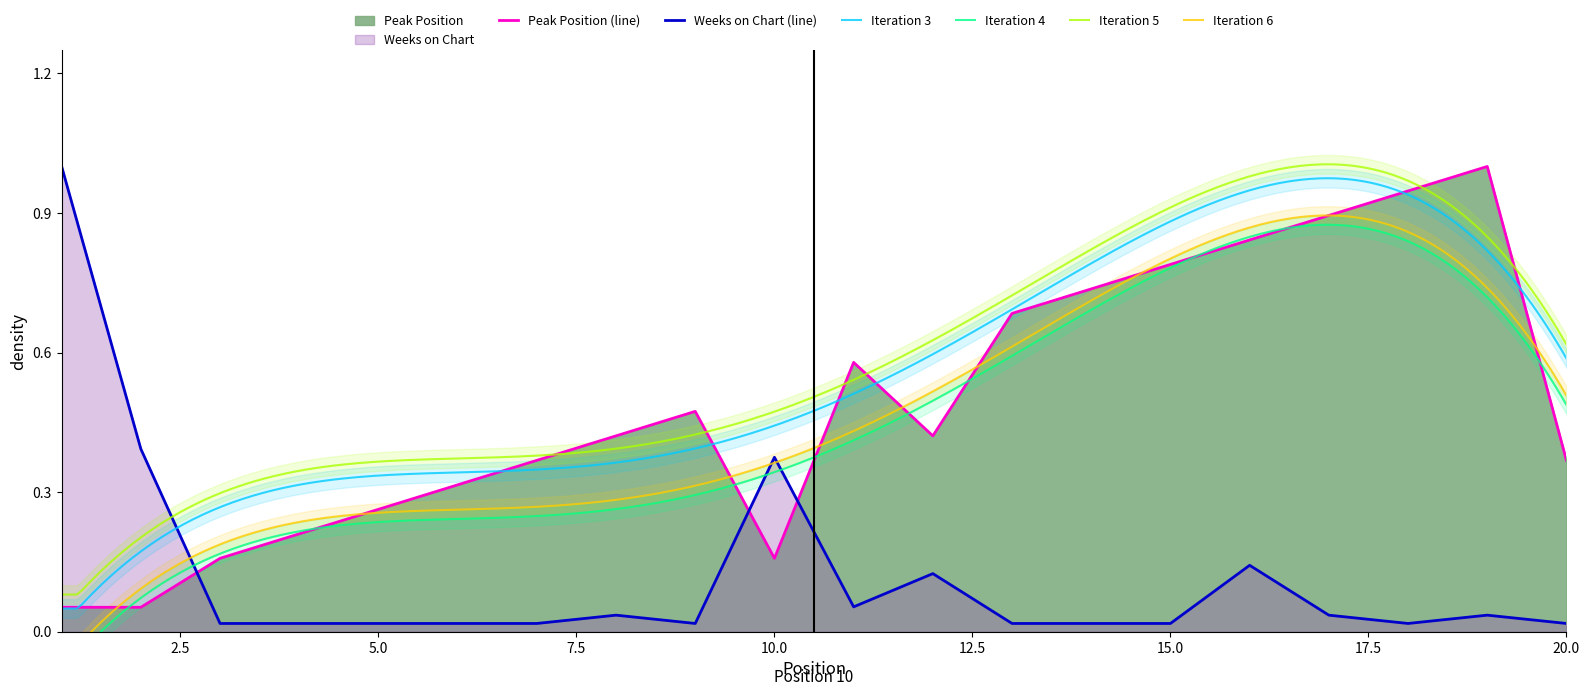

Does the chart display data point markers on the line(s)?

No